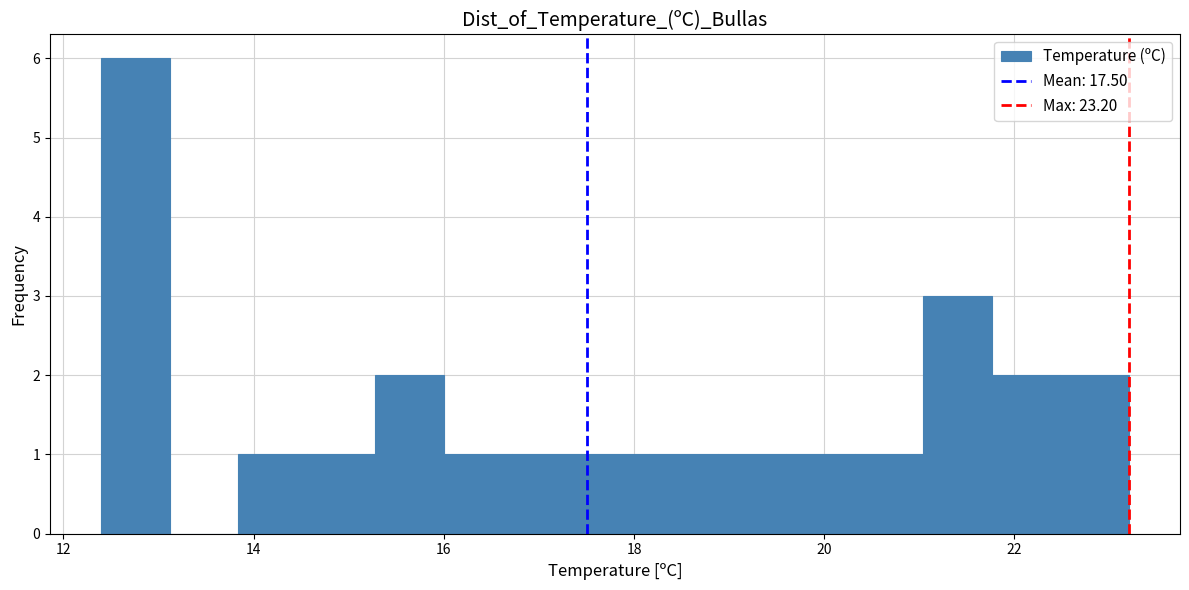

Around what value on the x-axis is the tallest bar? Give the approximate position of its centre, as read against the axis.

12.8